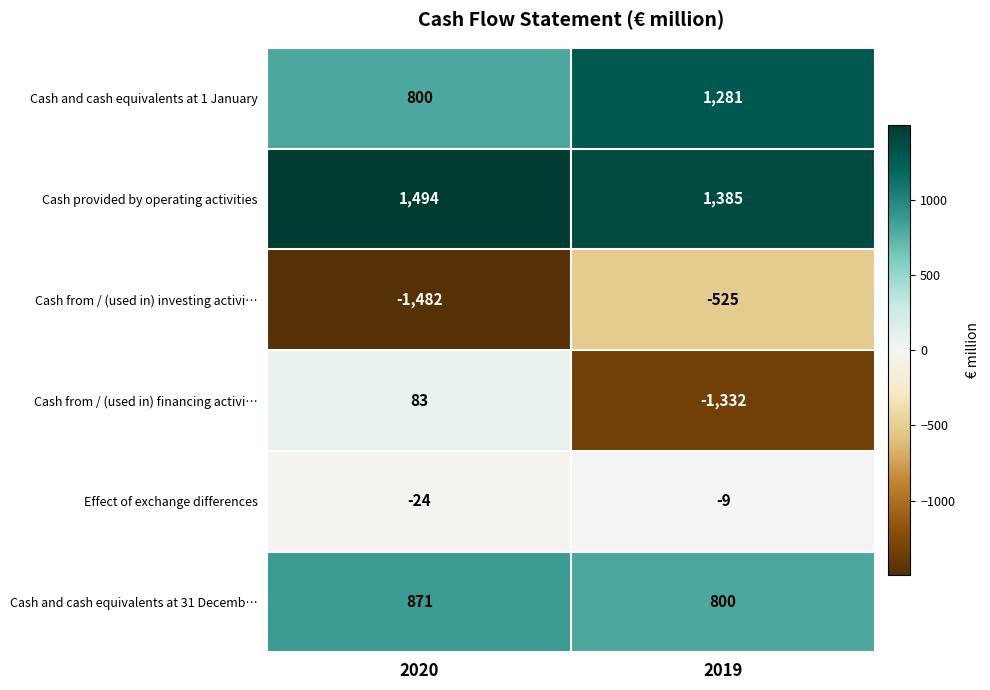

Which series changed the most between 2020 and 2019?

Cash from / (used in) financing activi…